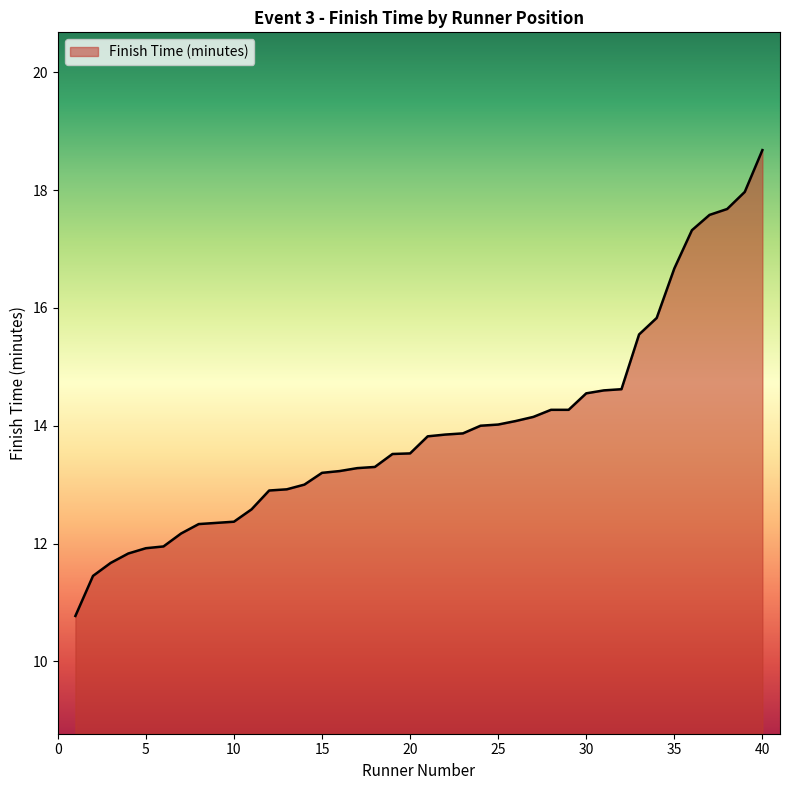

What is the greatest value displayed?

18.7